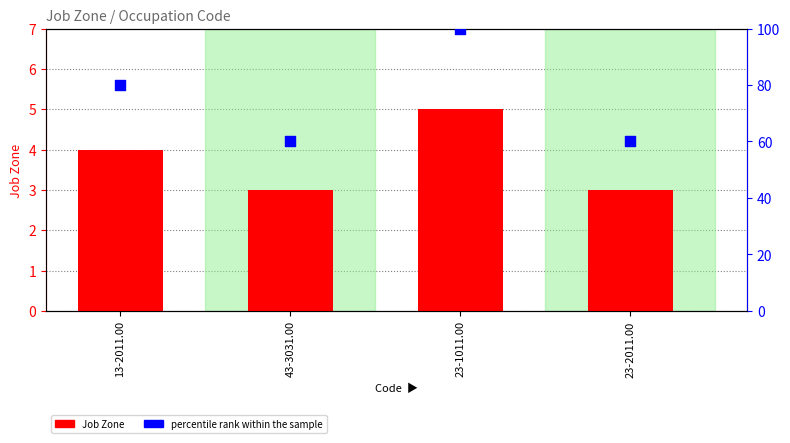

What are all the series names shown in the legend?

Job Zone, percentile rank within the sample